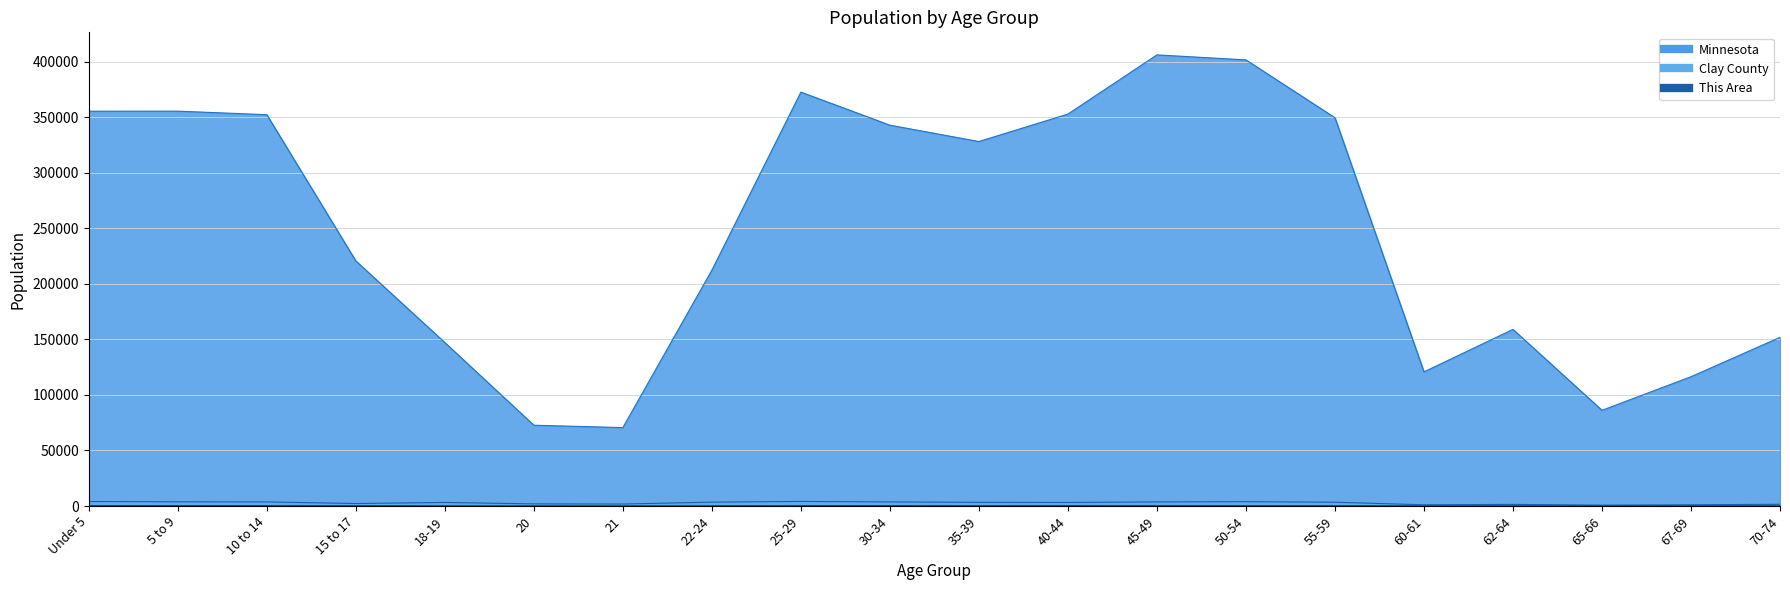

Which series has the largest total across all categories?

Minnesota